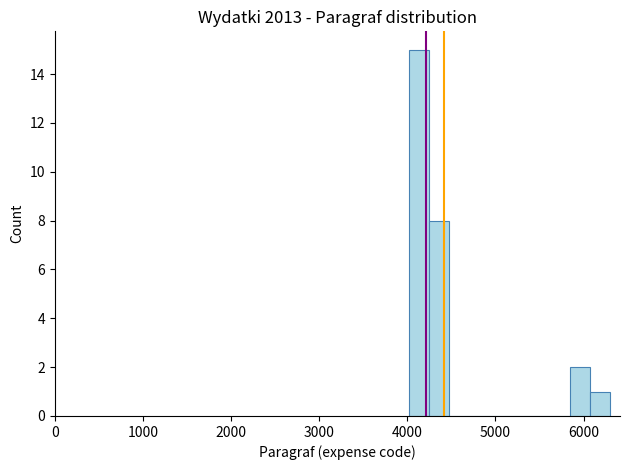

Read against the x-axis, roughly where is the centre of the tallest bar?

4100